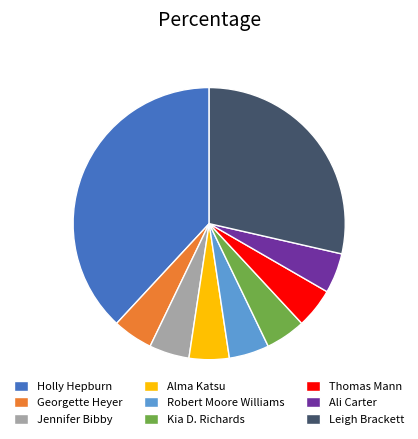

Do Leigh Brackett and Thomas Mann together represent more than half of the pie?

No